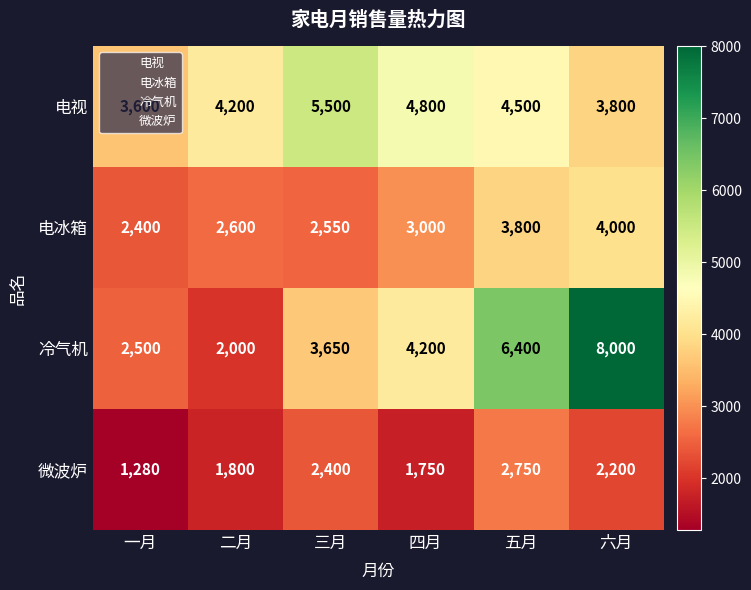

What is the difference between the second highest and minimum values in the 微波炉 series?

1120